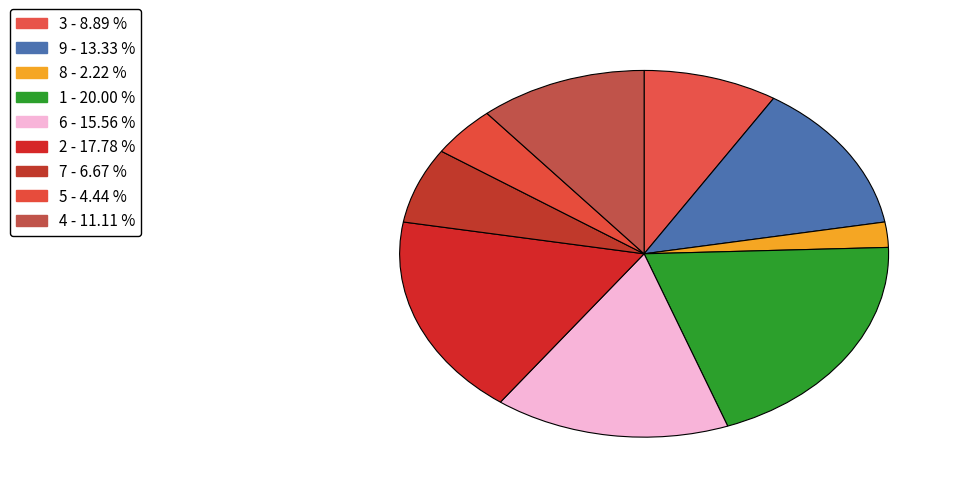

Is there a majority slice in this chart?

No